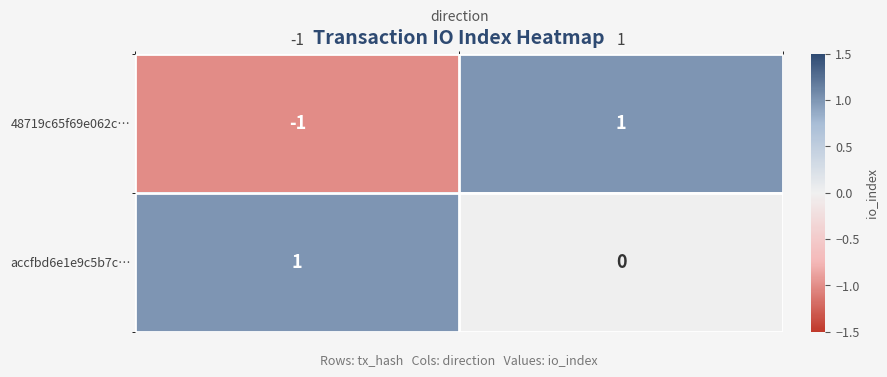

Which series changed the most between -1 and 1?

48719c65f69e062c…